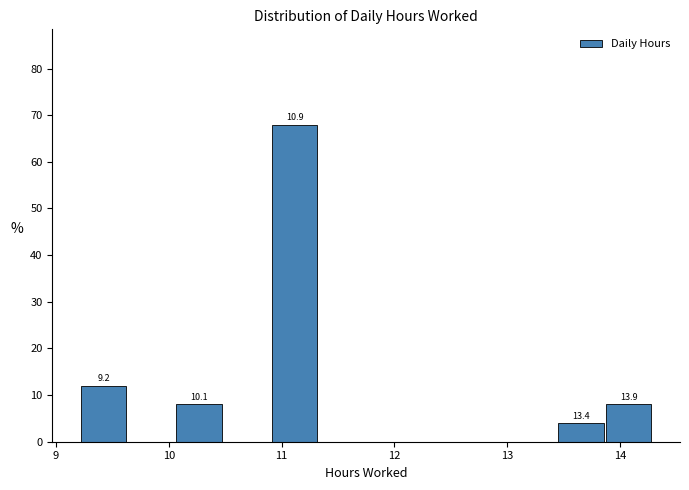

Which range on the x-axis has the tallest bar?

10.9 to 11.3